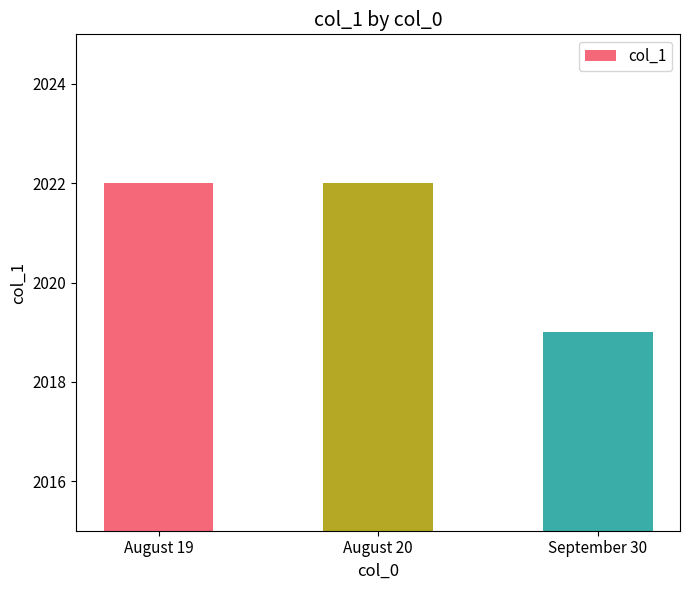

Reading left to right, extract all data points from this chart.

August 19=2022	August 20=2022	September 30=2019